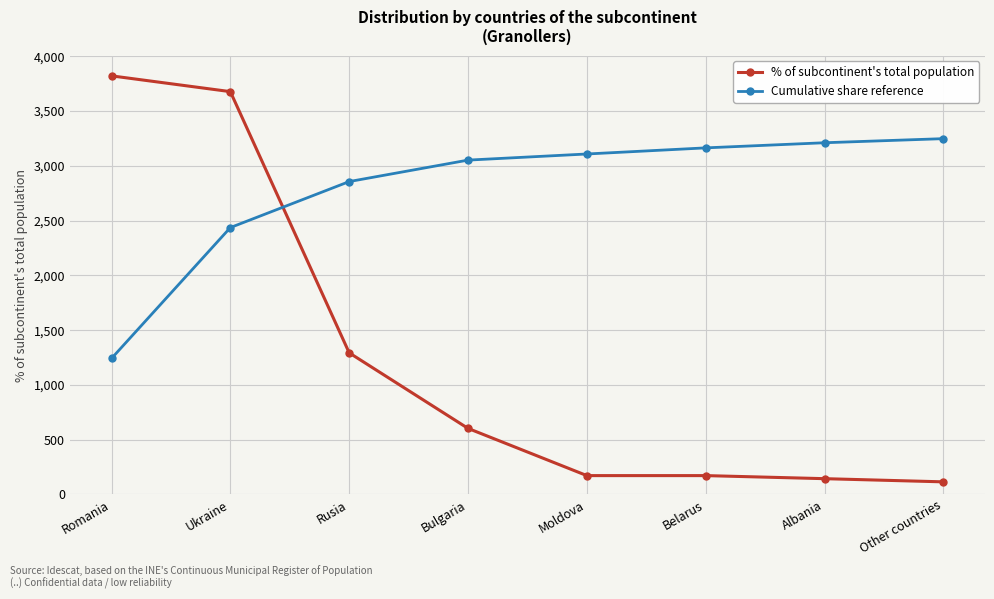

Reading right to left, transcribe all the data shown in this chart.

% of subcontinent's total population: 115.0	144.0	172.0	172.0	603.0	1293.0	3678.0	3822.0
Cumulative share reference: 3248.7	3211.3	3164.6	3108.7	3052.8	2856.9	2436.8	1241.8